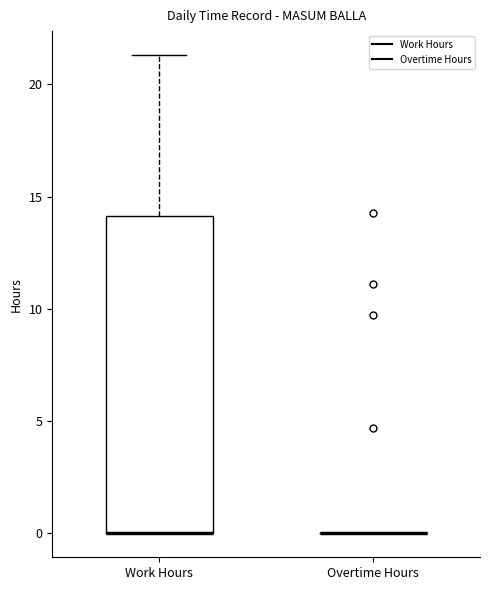

Reading left to right, transcribe this box plot: for each box, give where its median line is, the range the box spans, and where its two whiskers end, as read against the y-axis. The values are not printed on the chart, so give them approximately, as read against the axis.

Work Hours: median 0.0 (drawn on the box's lower edge), box 0.0 to 14.0, whiskers 0.0 to 21.5
Overtime Hours: box collapsed to a line at 0.0, whiskers 0.0 to 0.0